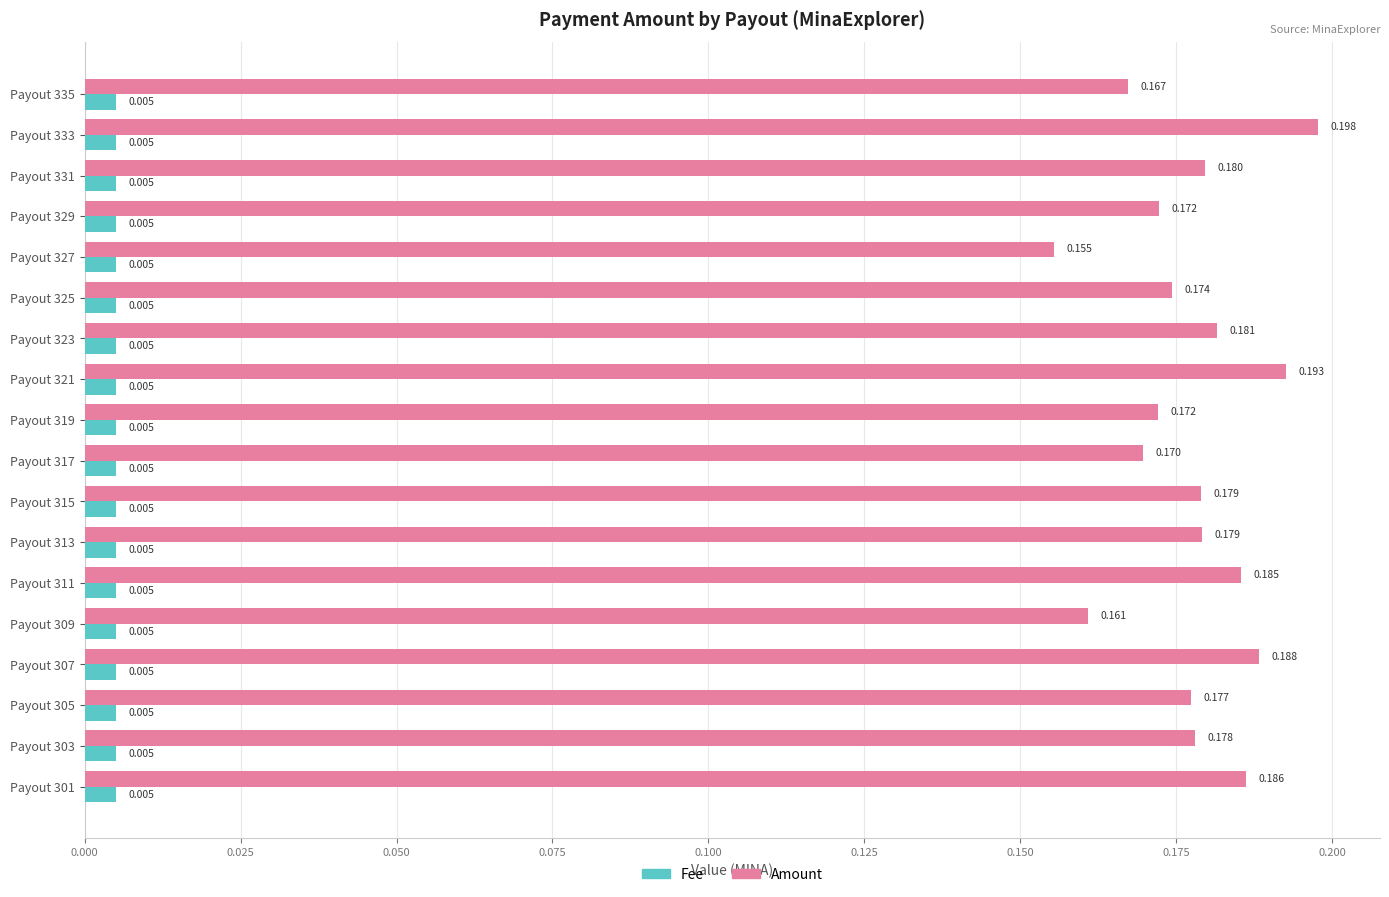

Which series has the largest range (max minus min)?

Amount